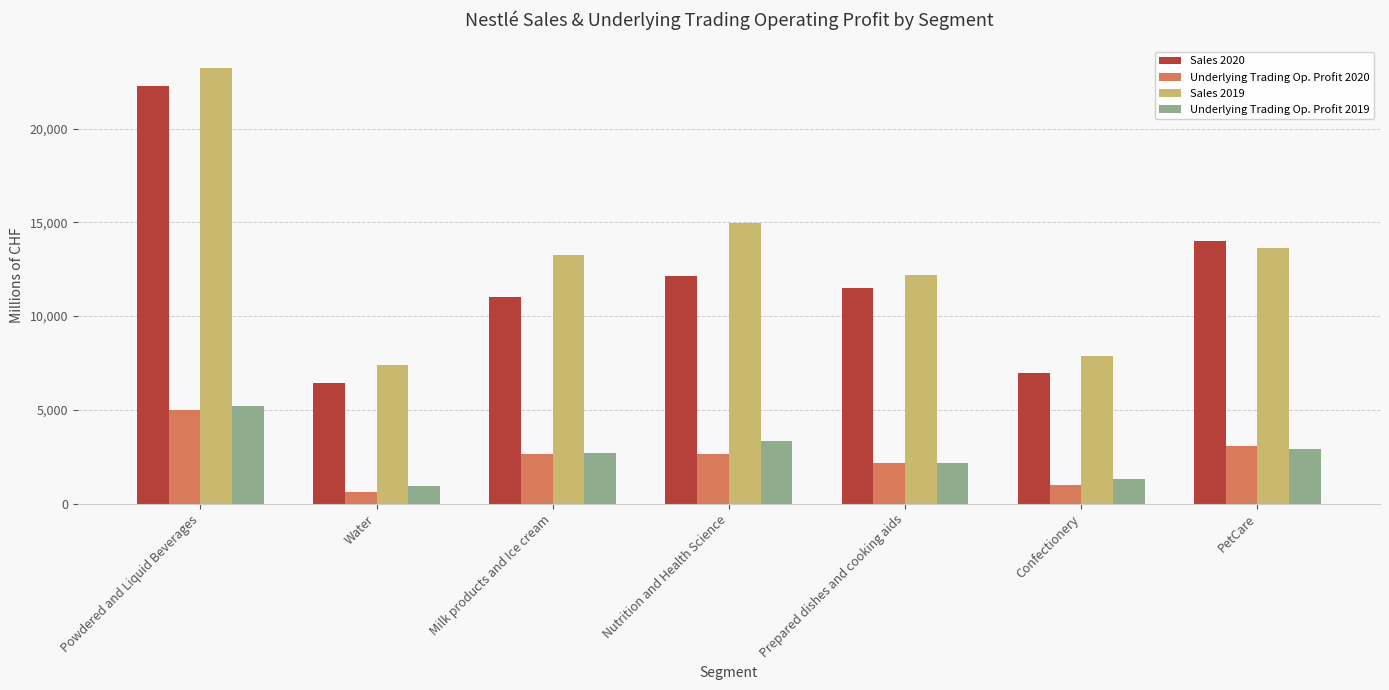

Between Nutrition and Health Science and Prepared dishes and cooking aids, which series saw the biggest shift?

Sales 2019